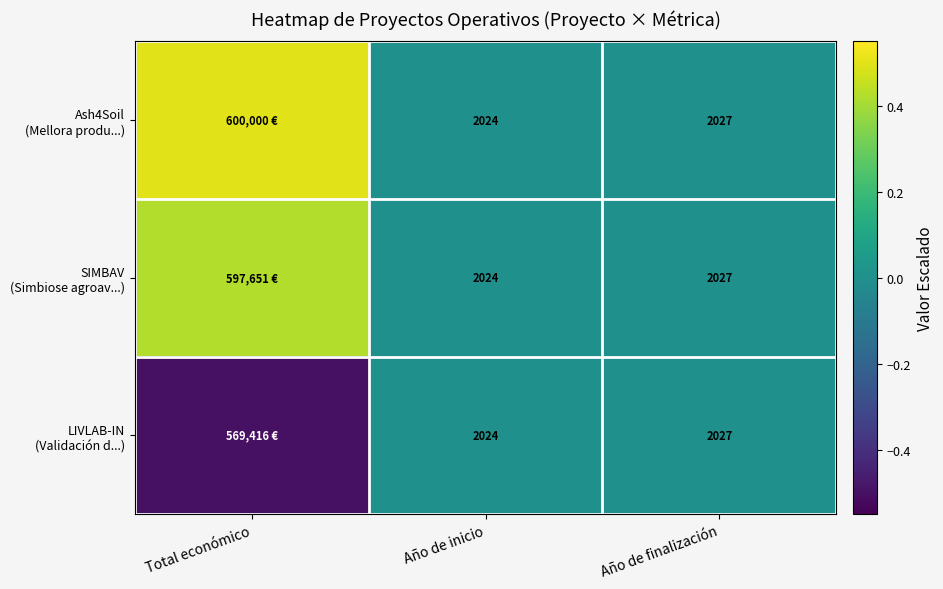

Which series has the largest range (max minus min)?

Ash4Soil (Mellora produ...)